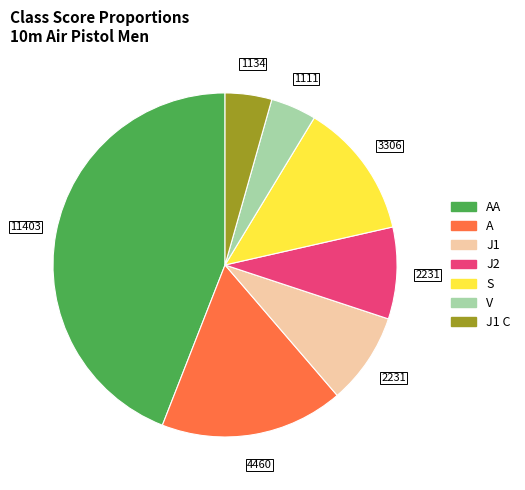

Is there a majority slice in this chart?

No